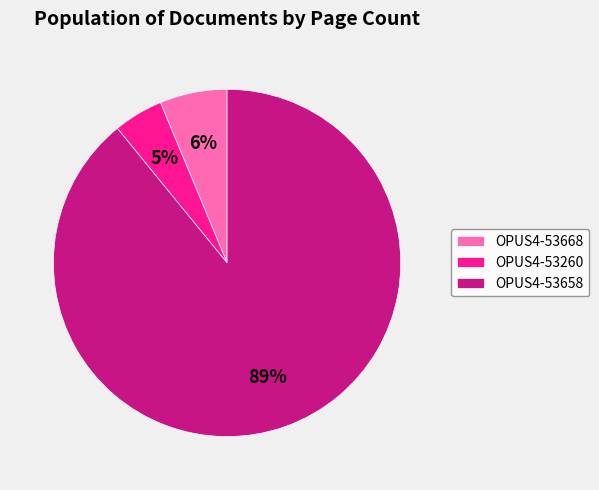

Rank the categories by value from highest to lowest.

OPUS4-53658, OPUS4-53668, OPUS4-53260